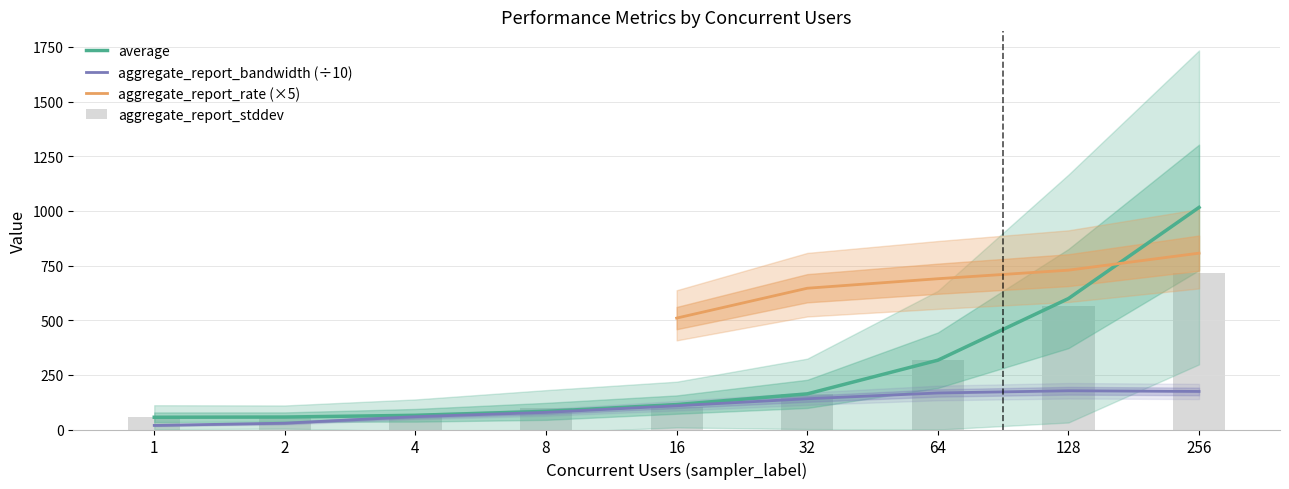

How many data points in average are above 114?

4